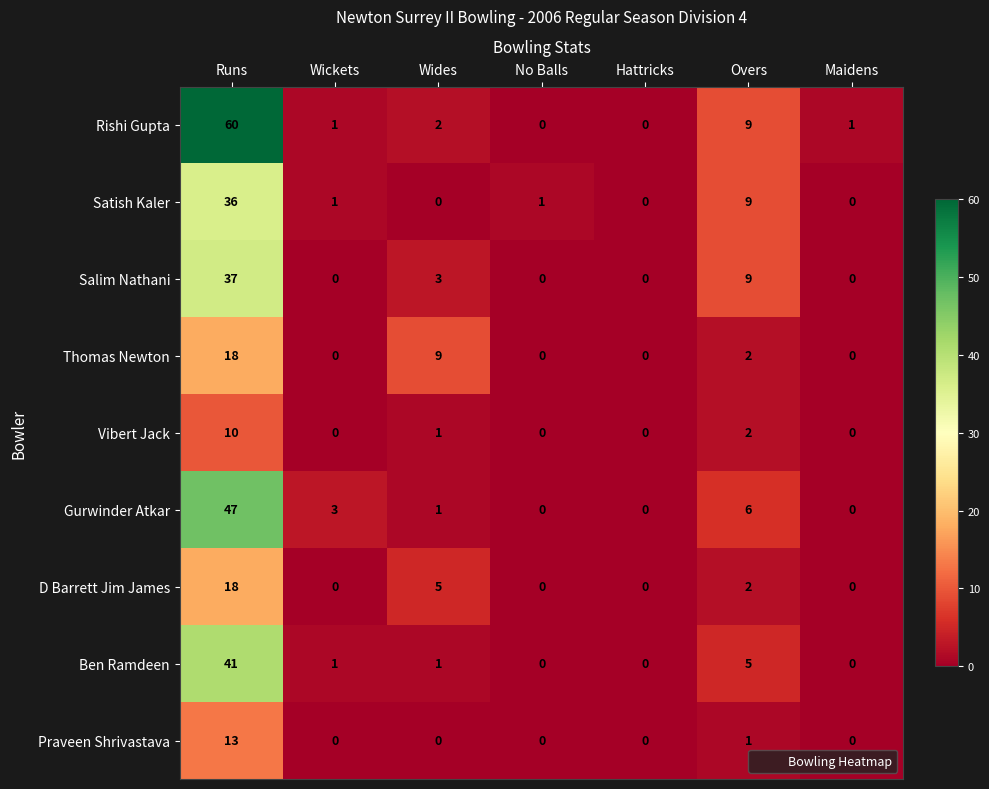

How many data points does each series have?

7